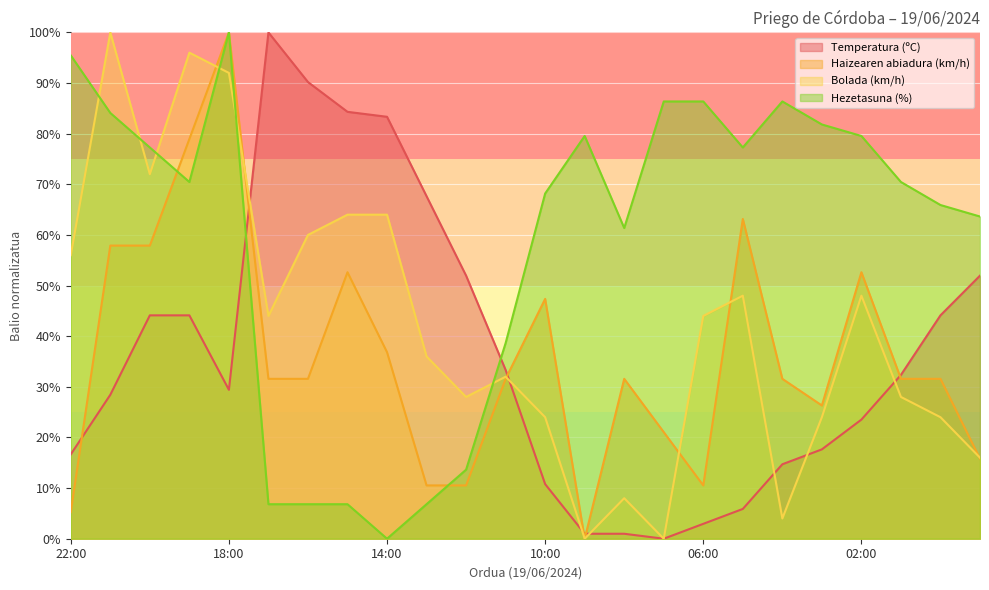

What is the label of the 14th point from the left?

09:00